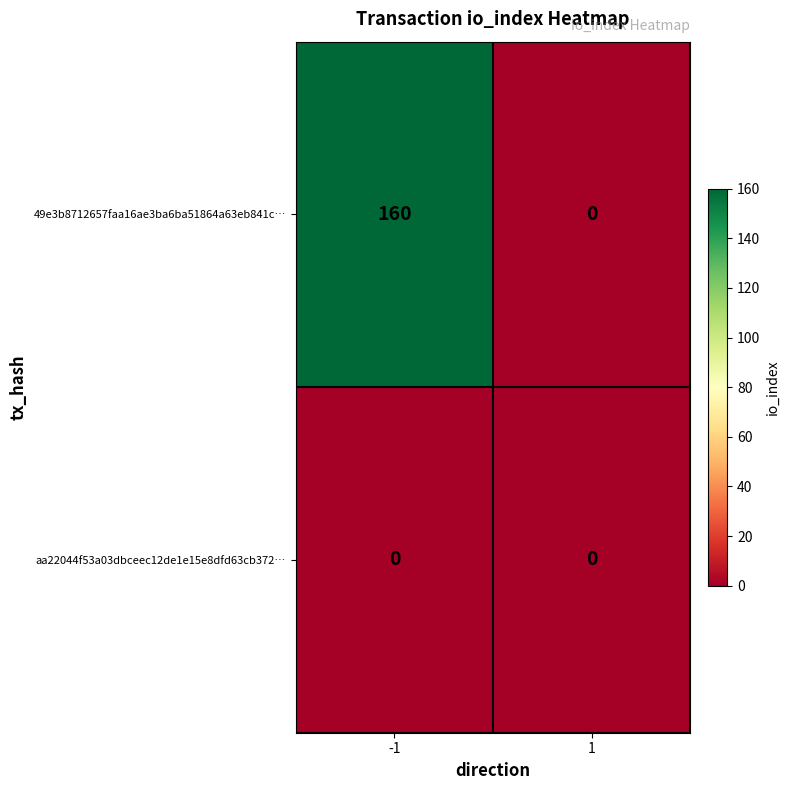

What is the difference between the 49e3b8712657faa16ae3ba6ba51864a63eb841c… values at 1 and -1?

160